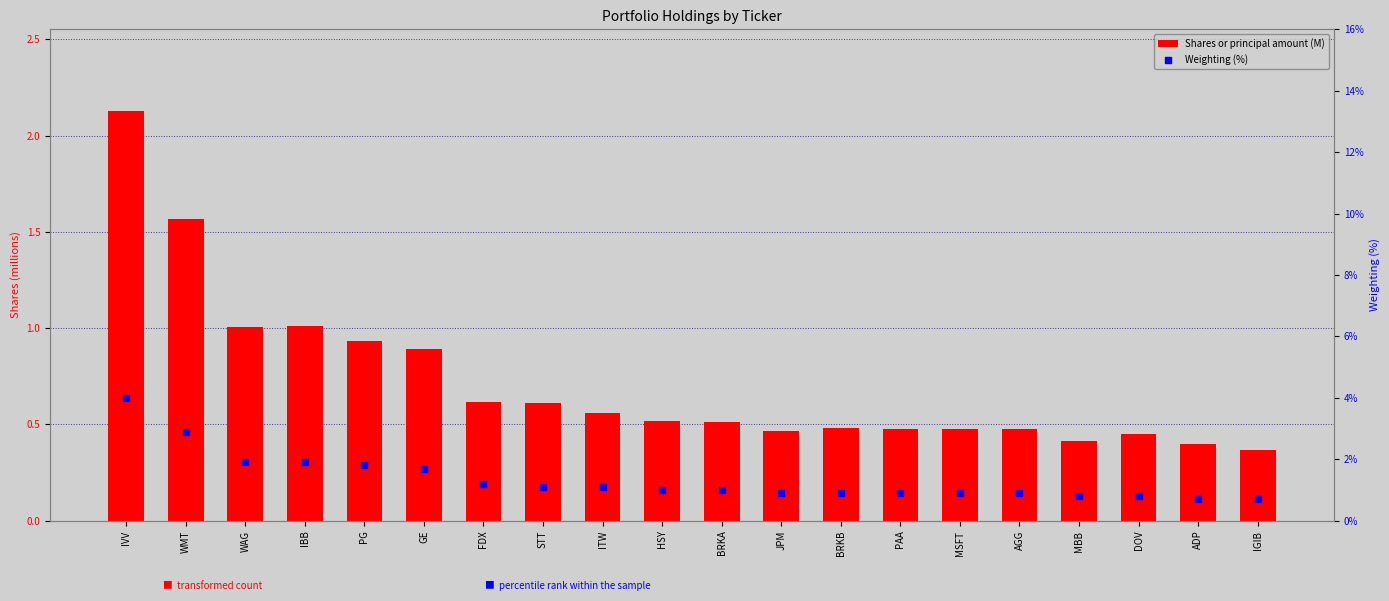

Which series contains the lowest Y value?

Shares or principal amount (M)